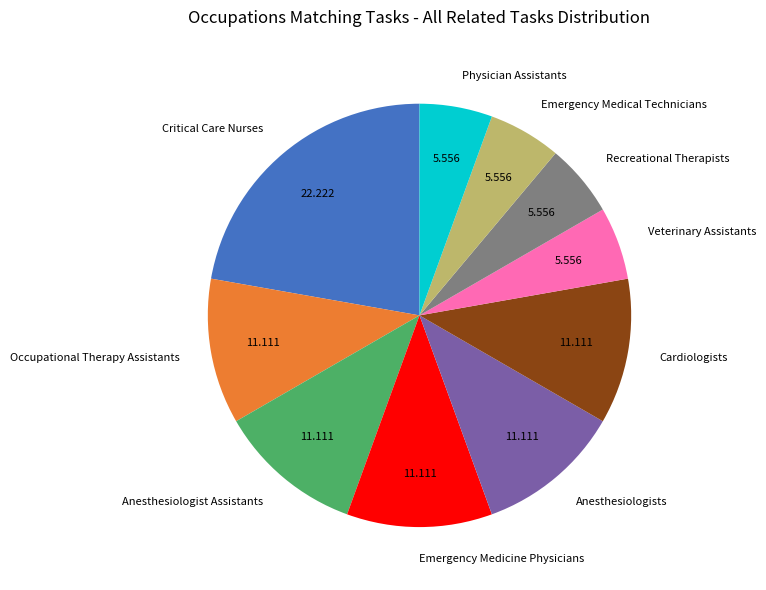

What is the largest slice in the pie chart?

Critical Care Nurses